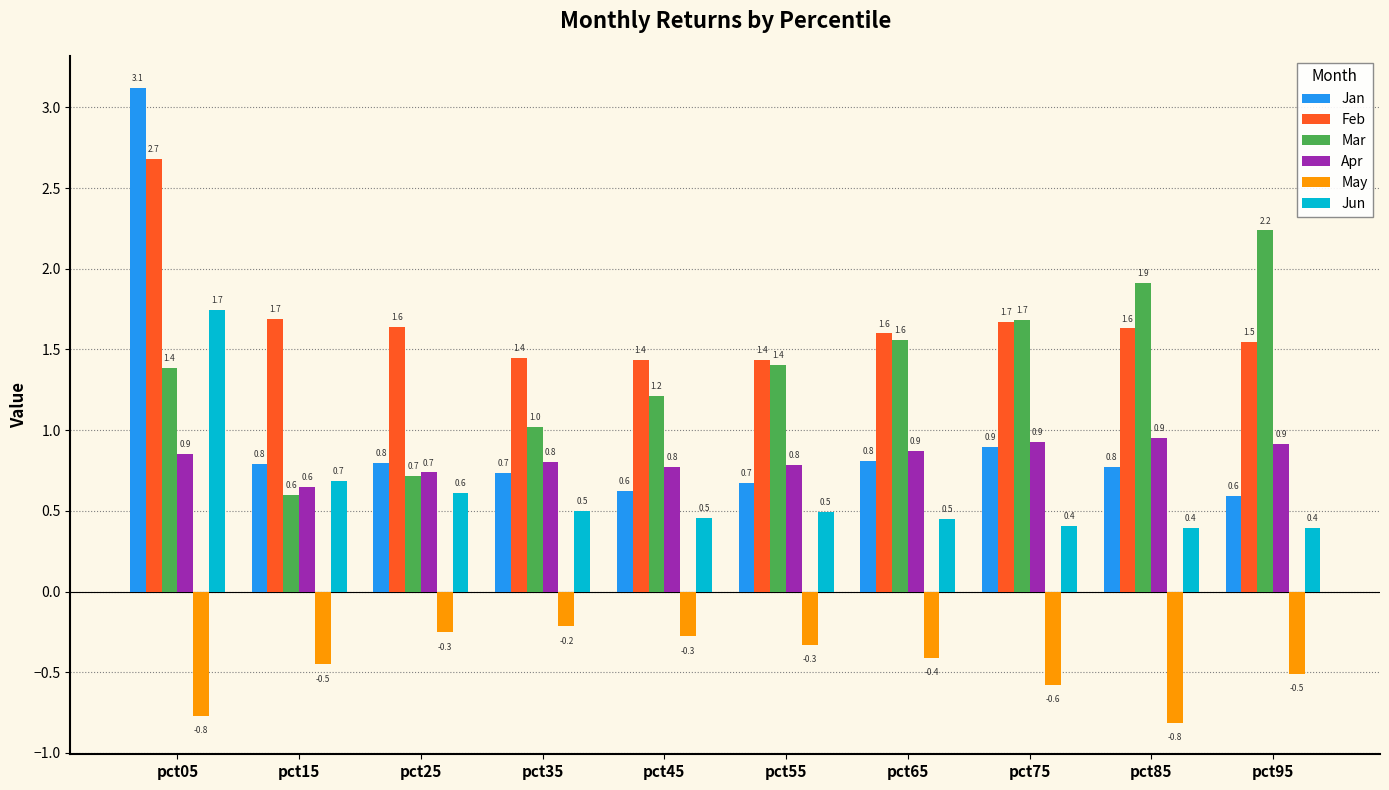

What is the maximum value shown in the chart?

3.1